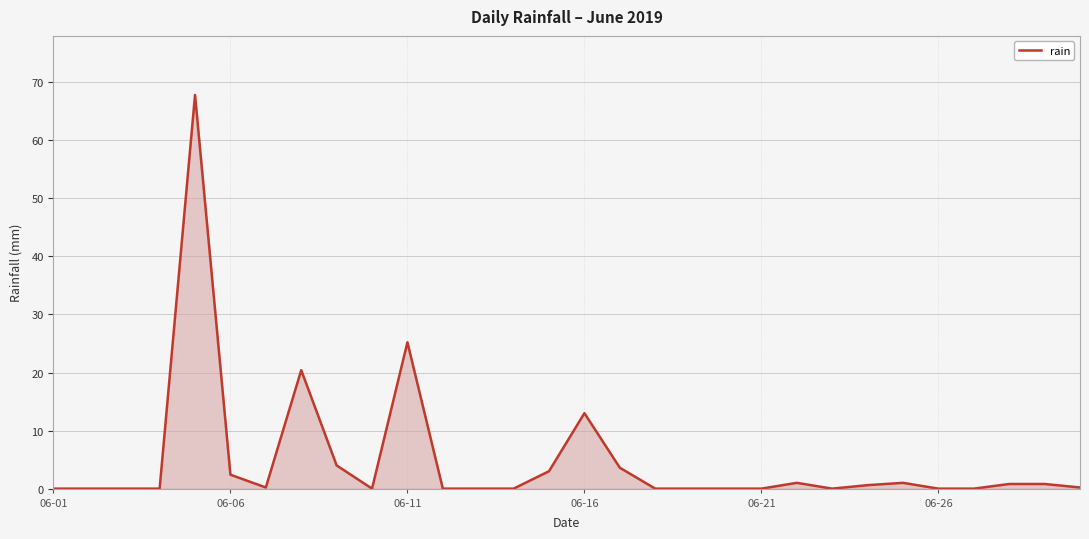

What is the difference between the maximum and minimum values?

67.8